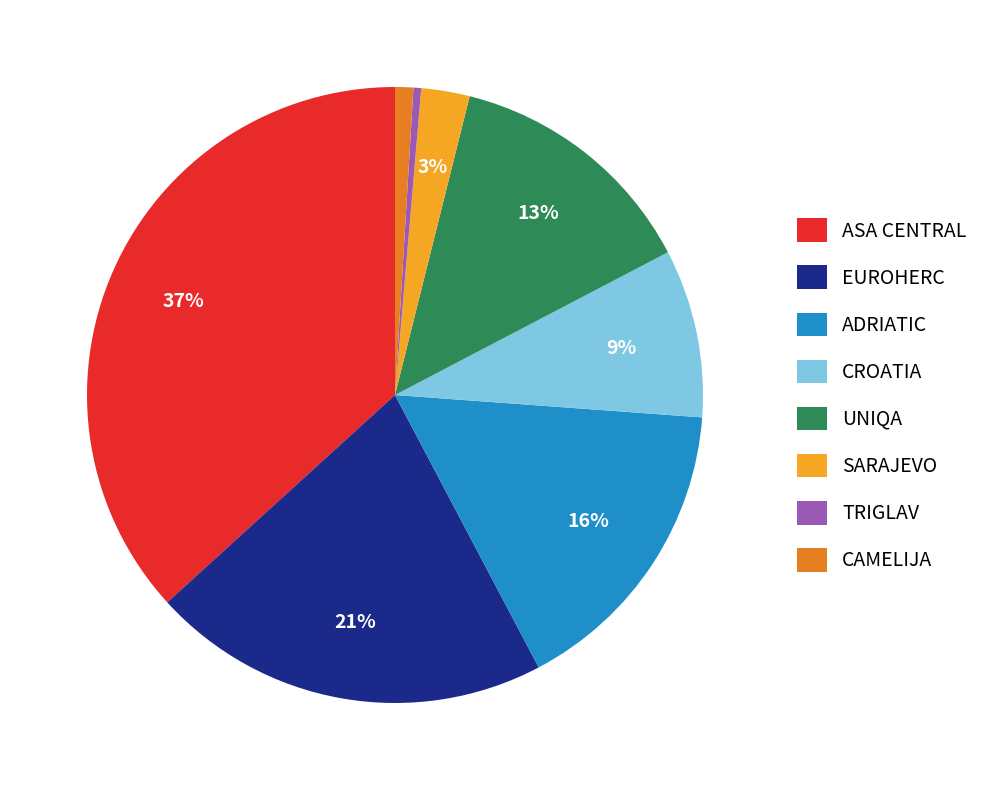

To the nearest percent, what is the average slice percentage?

12%